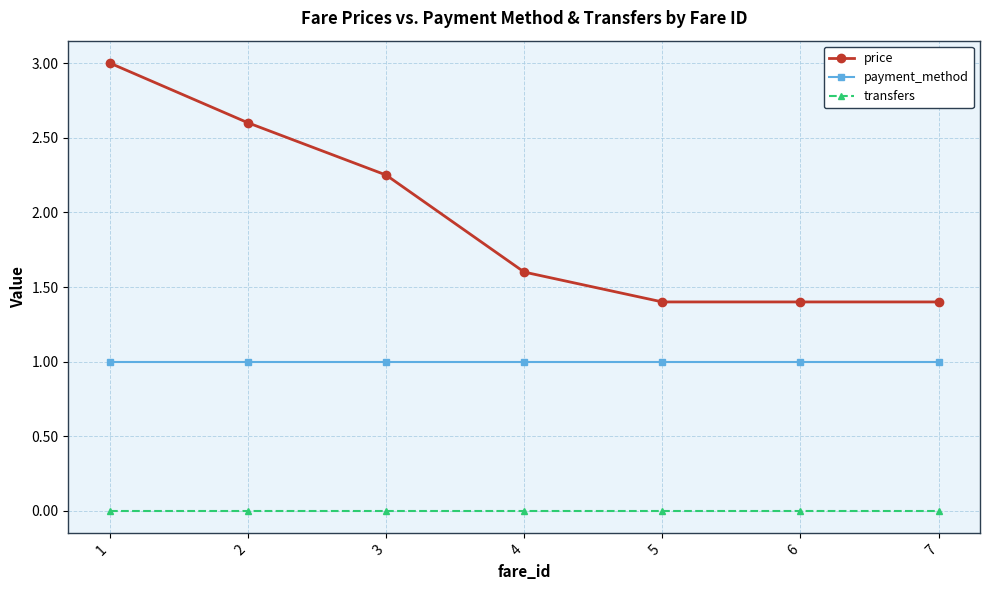

List the series in order of their overall mean, lowest first.

transfers, payment_method, price